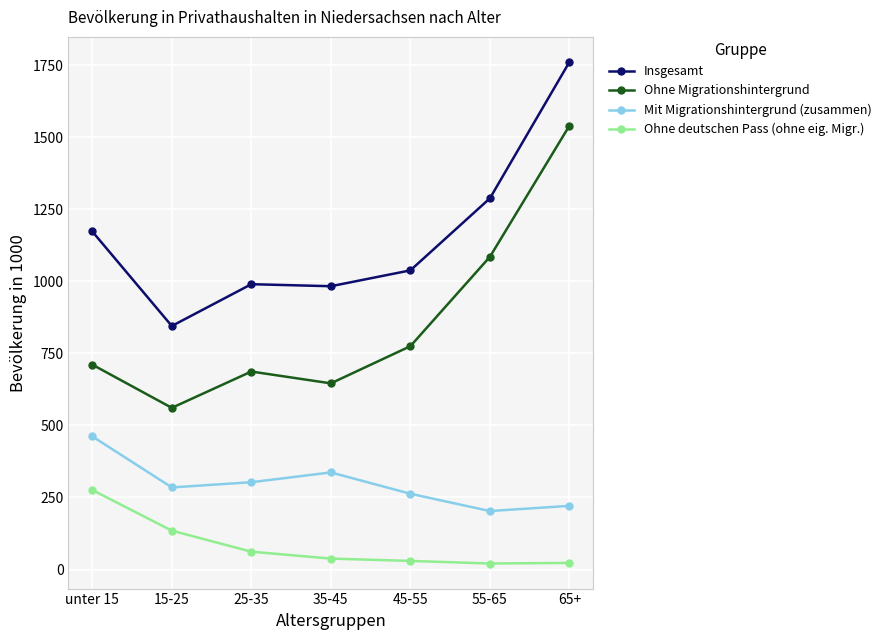

What is the value of the Ohne deutschen Pass (ohne eig. Migr.) point at the 6th from the left?

21